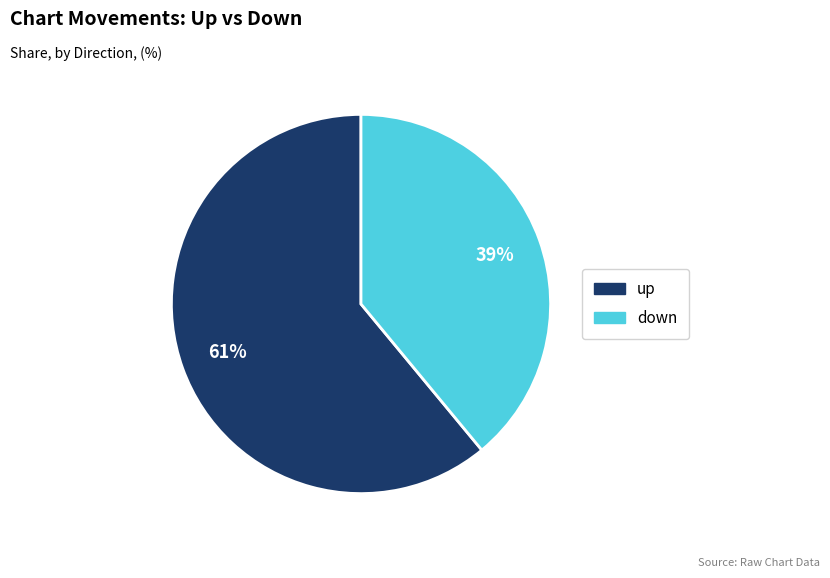

Is there any slice that represents more than half of the pie?

Yes